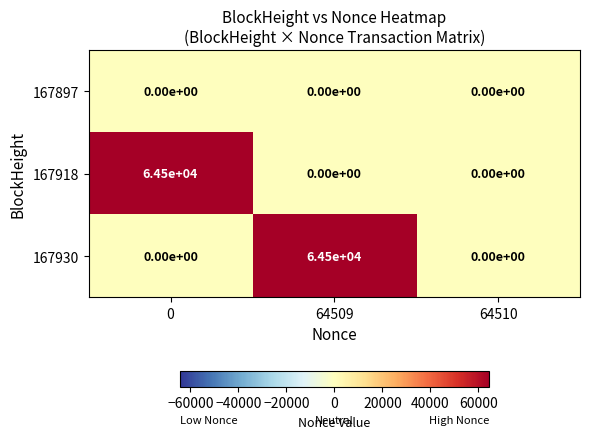

What is the average value of the 167918 series?

21500